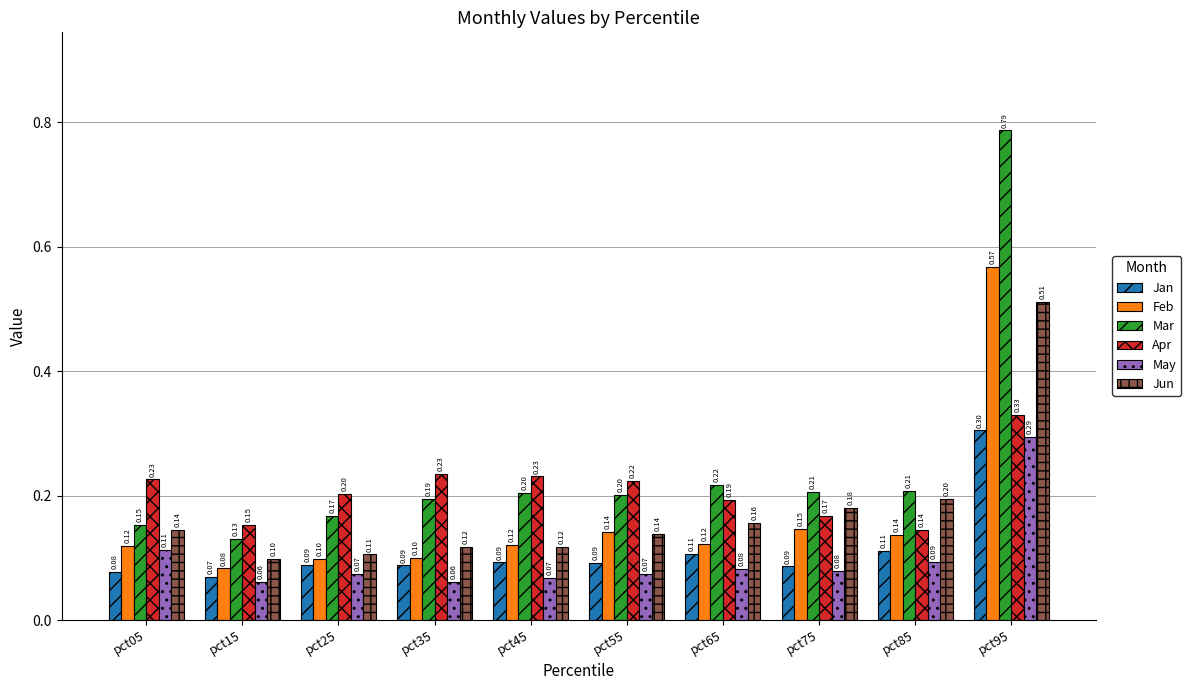

Between pct65 and pct85, which series saw the biggest shift?

Apr